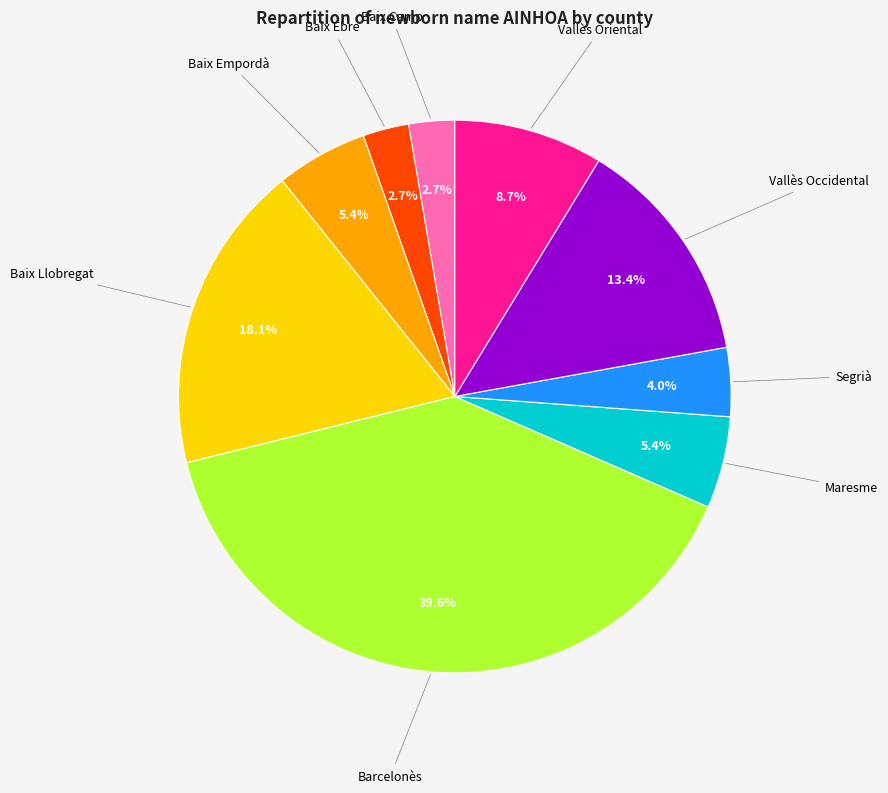

Does any single category account for the majority?

No